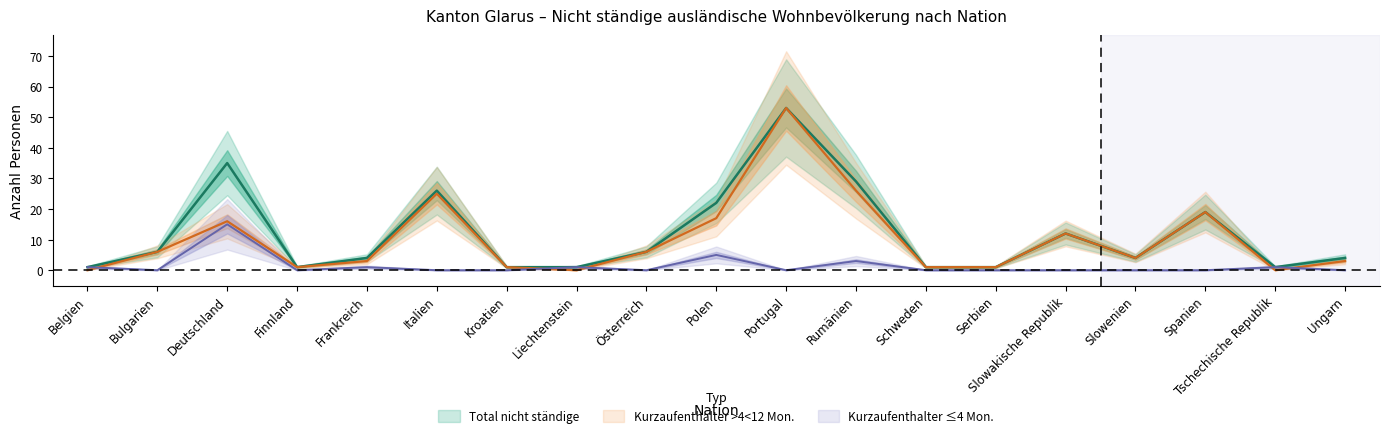

Reading left to right, what are all the values shown in this chart?

Kurzaufenthalter >4<12 Mon. Total: Belgien=0	Bulgarien=6	Deutschland=16	Finnland=1	Frankreich=3	Italien=25	Kroatien=1	Liechtenstein=0	Österreich=6	Polen=17	Portugal=53	Rumänien=26	Schweden=1	Serbien=1	Slowakische Republik=12	Slowenien=4	Spanien=19	Tschechische Republik=0	Ungarn=3
Kurzaufenthalter <=4 Mon. Total: Belgien=1	Bulgarien=0	Deutschland=15	Finnland=0	Frankreich=1	Italien=0	Kroatien=0	Liechtenstein=1	Österreich=0	Polen=5	Portugal=0	Rumänien=3	Schweden=0	Serbien=0	Slowakische Republik=0	Slowenien=0	Spanien=0	Tschechische Republik=1	Ungarn=0
Total nicht ständige: Belgien=1	Bulgarien=6	Deutschland=35	Finnland=1	Frankreich=4	Italien=26	Kroatien=1	Liechtenstein=1	Österreich=6	Polen=22	Portugal=53	Rumänien=29	Schweden=1	Serbien=1	Slowakische Republik=12	Slowenien=4	Spanien=19	Tschechische Republik=1	Ungarn=4